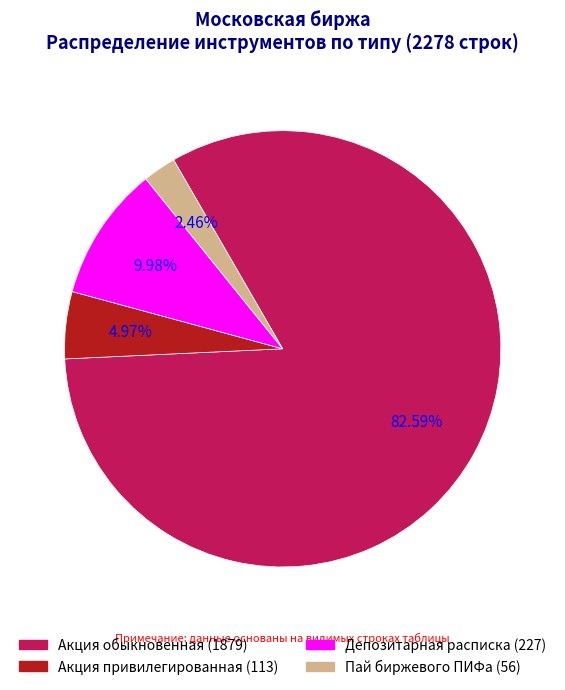

How many slices are in this pie chart?

4